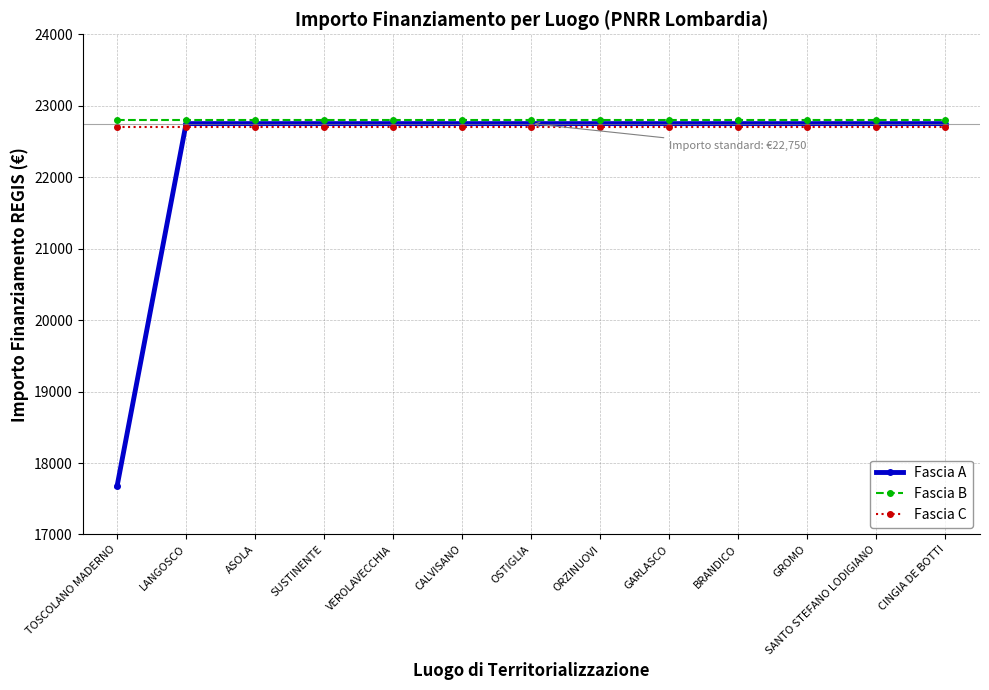

The value of Fascia A at GARLASCO is 40389.0. True or false?

False